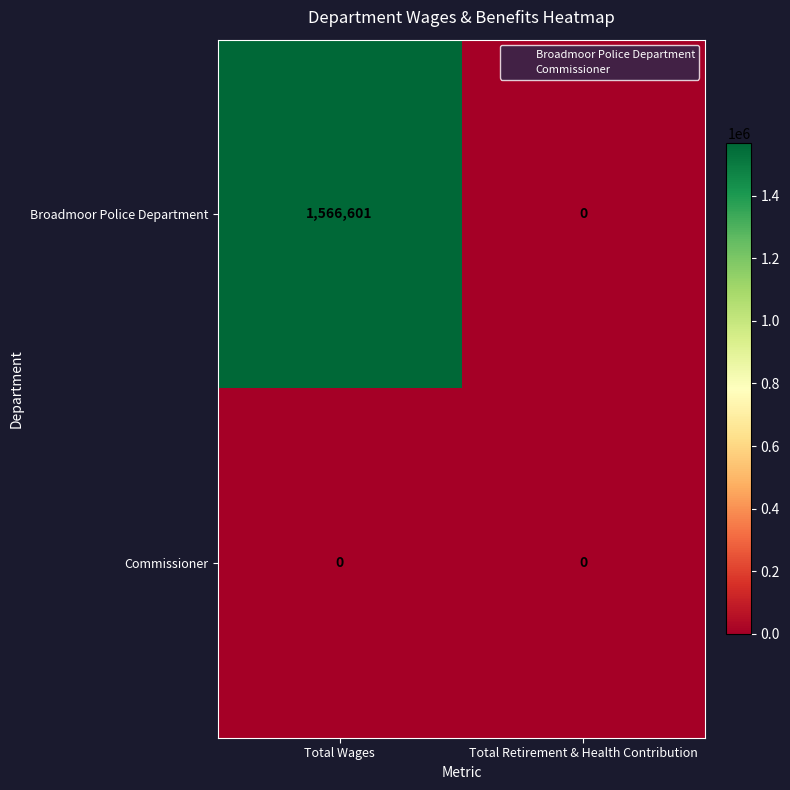

What is the difference between the maximum and minimum values in the Broadmoor Police Department series?

1566601